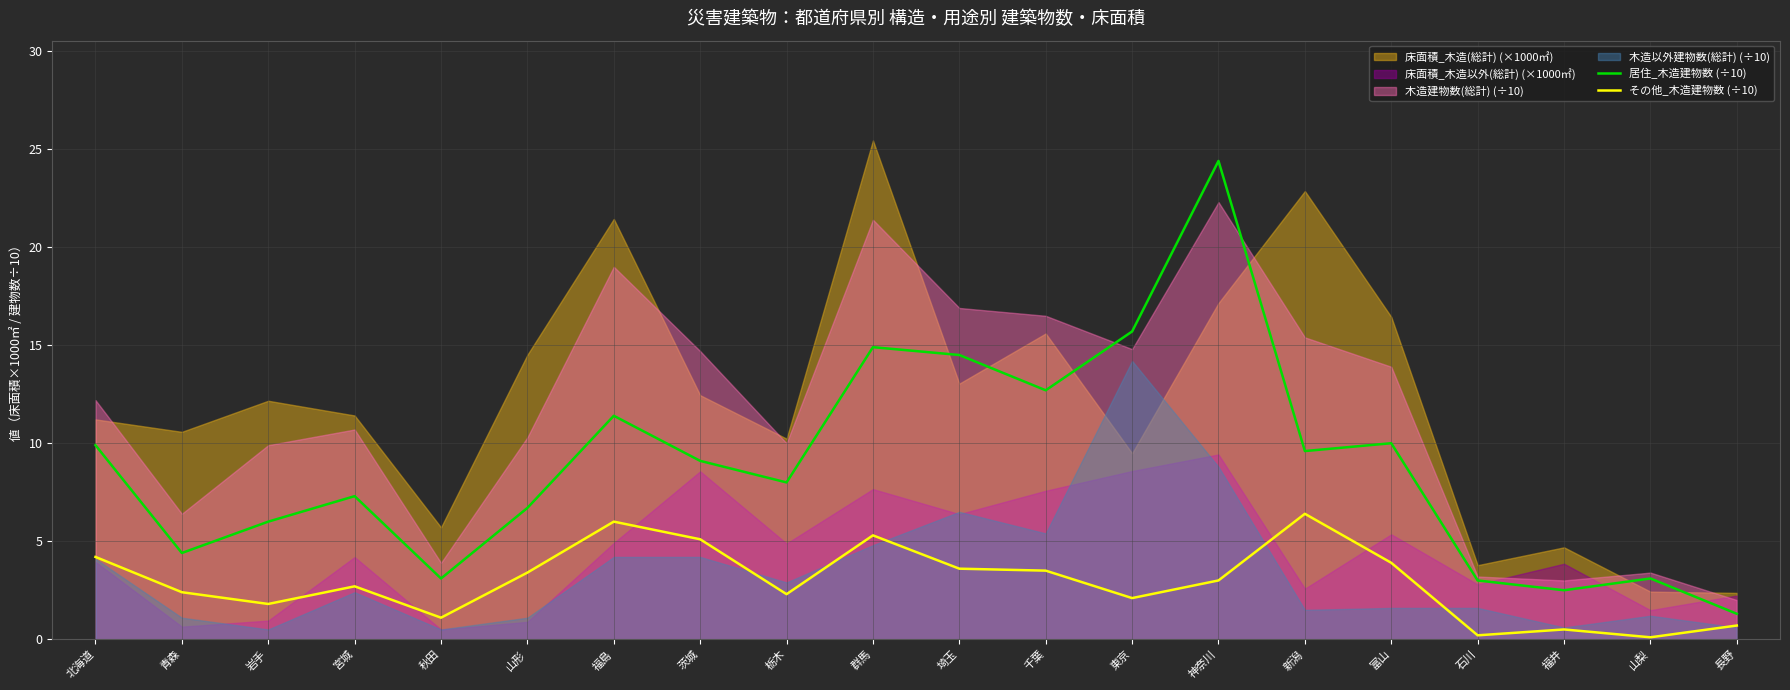

At which label does 居住_木造建物数 (÷10) reach its peak?

神奈川